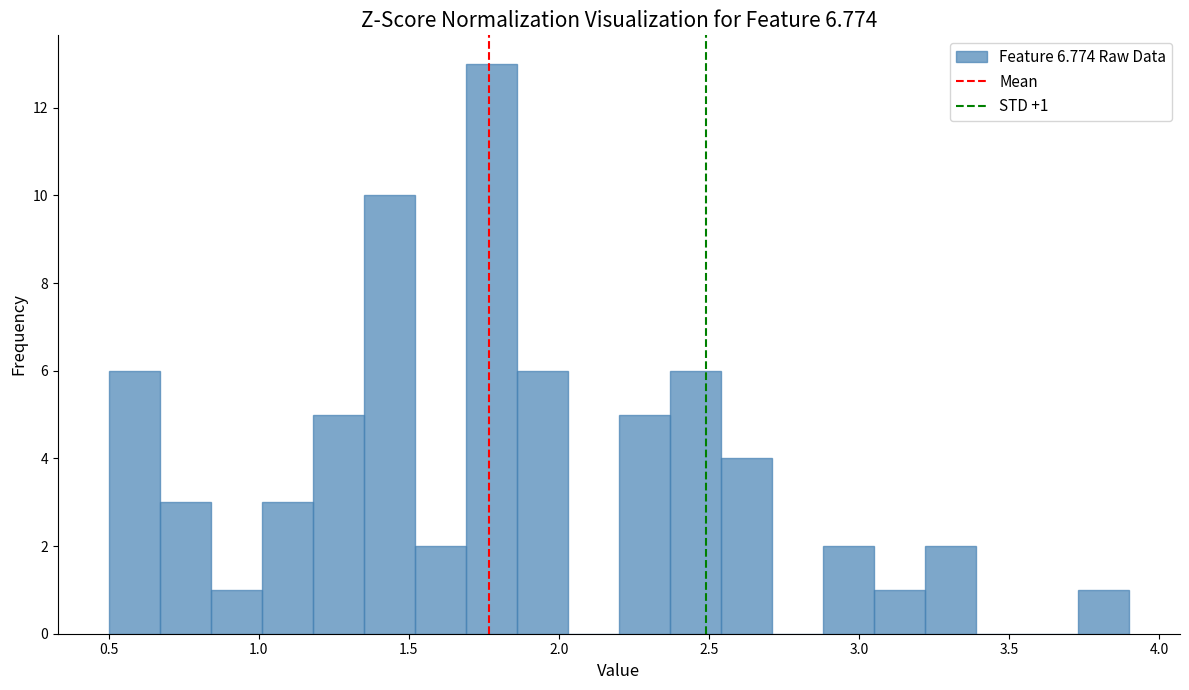

Around what value on the x-axis is the tallest bar? Give the approximate position of its centre, as read against the axis.

1.80